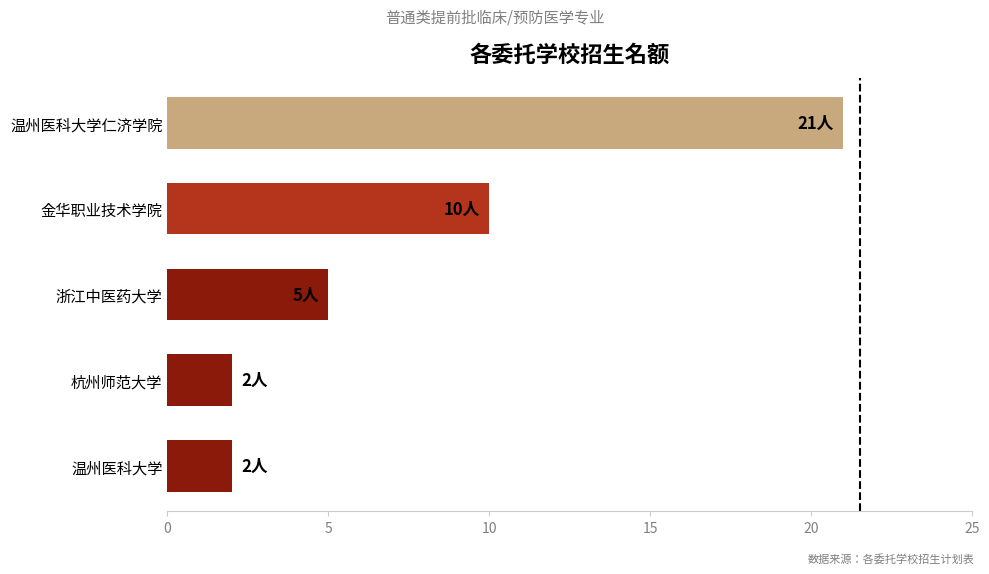

Reading bottom to top, transcribe all the data shown in this chart.

温州医科大学=2	杭州师范大学=2	浙江中医药大学=5	金华职业技术学院=10	温州医科大学仁济学院=21